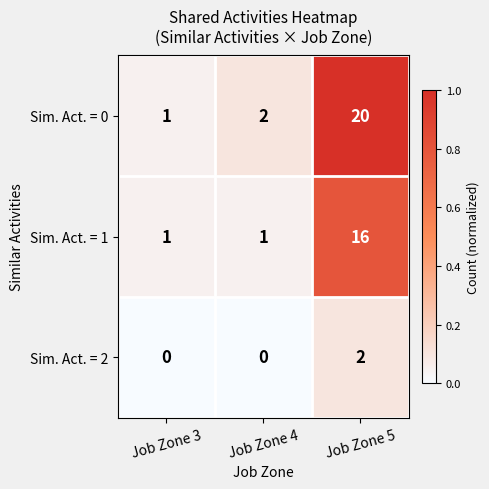

What is the sum of the Sim. Act. = 0 values at Job Zone 3 and Job Zone 5?

21